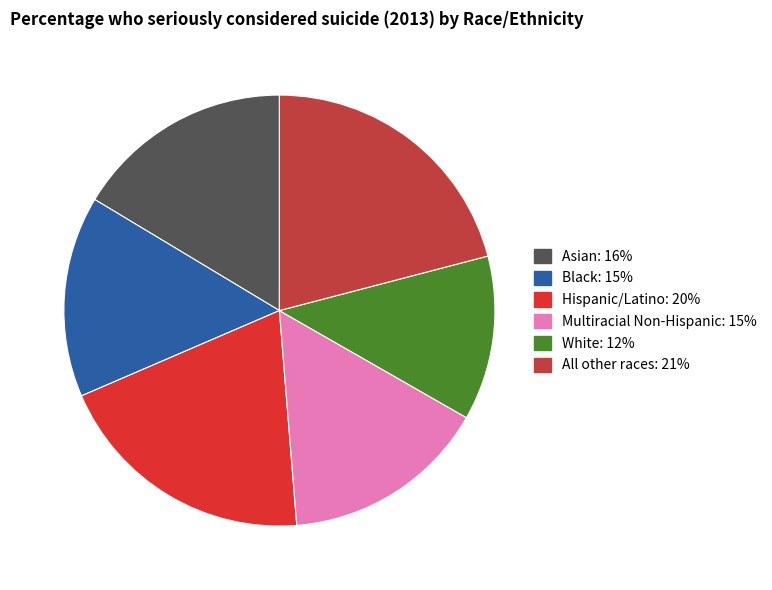

Does any single category account for the majority?

No